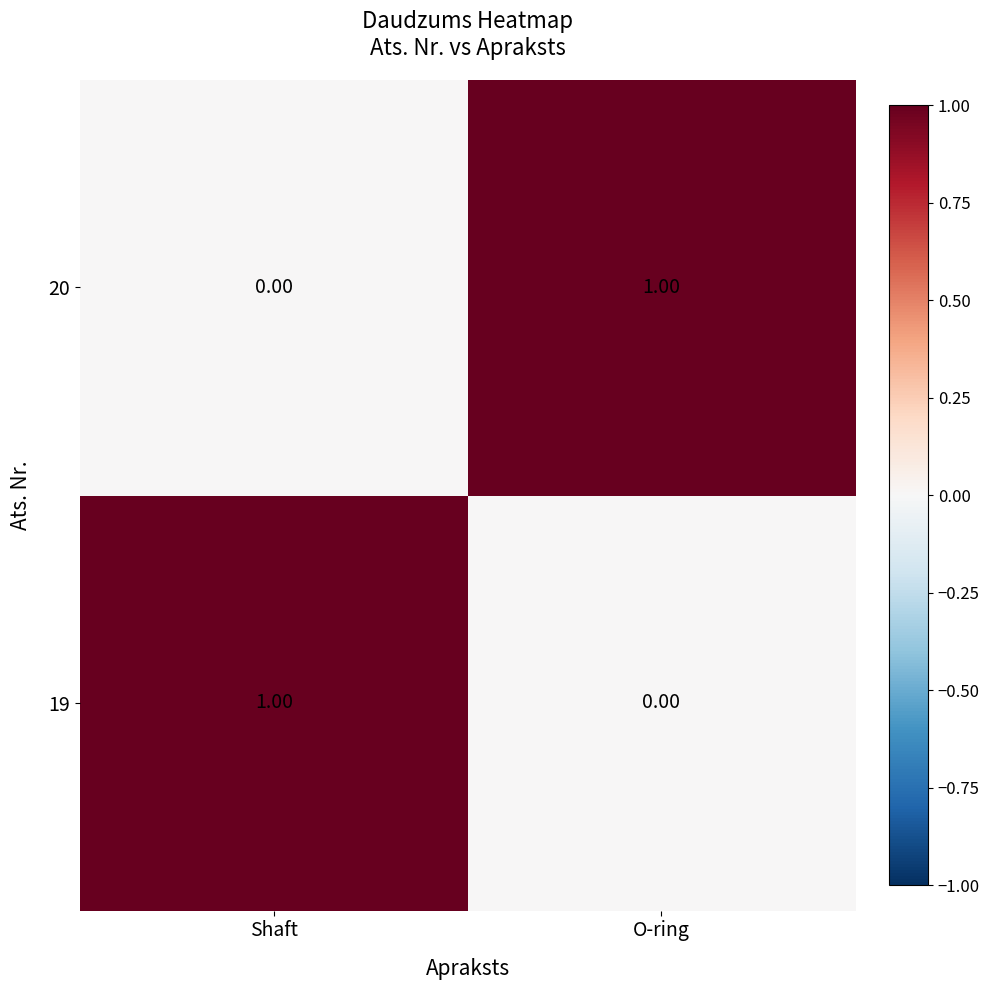

Which category has the highest value in the 19 series?

Shaft